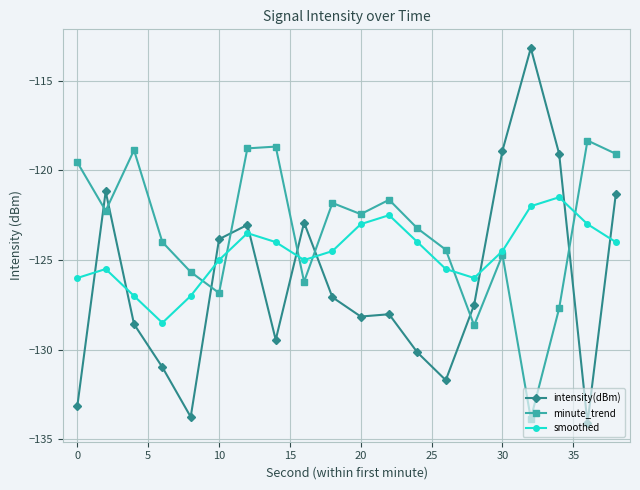

How many times do intensity(dBm) and smoothed cross each other?

9